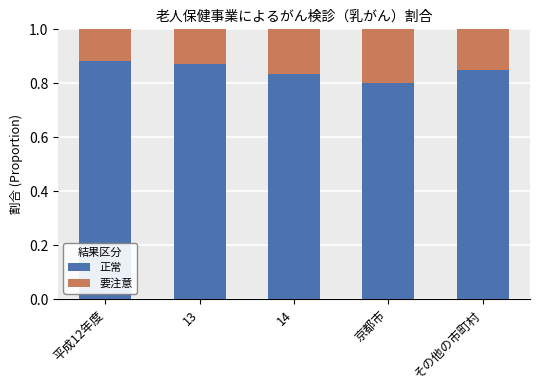

True or false: 正常 has a value of 0.6 at 14.

False